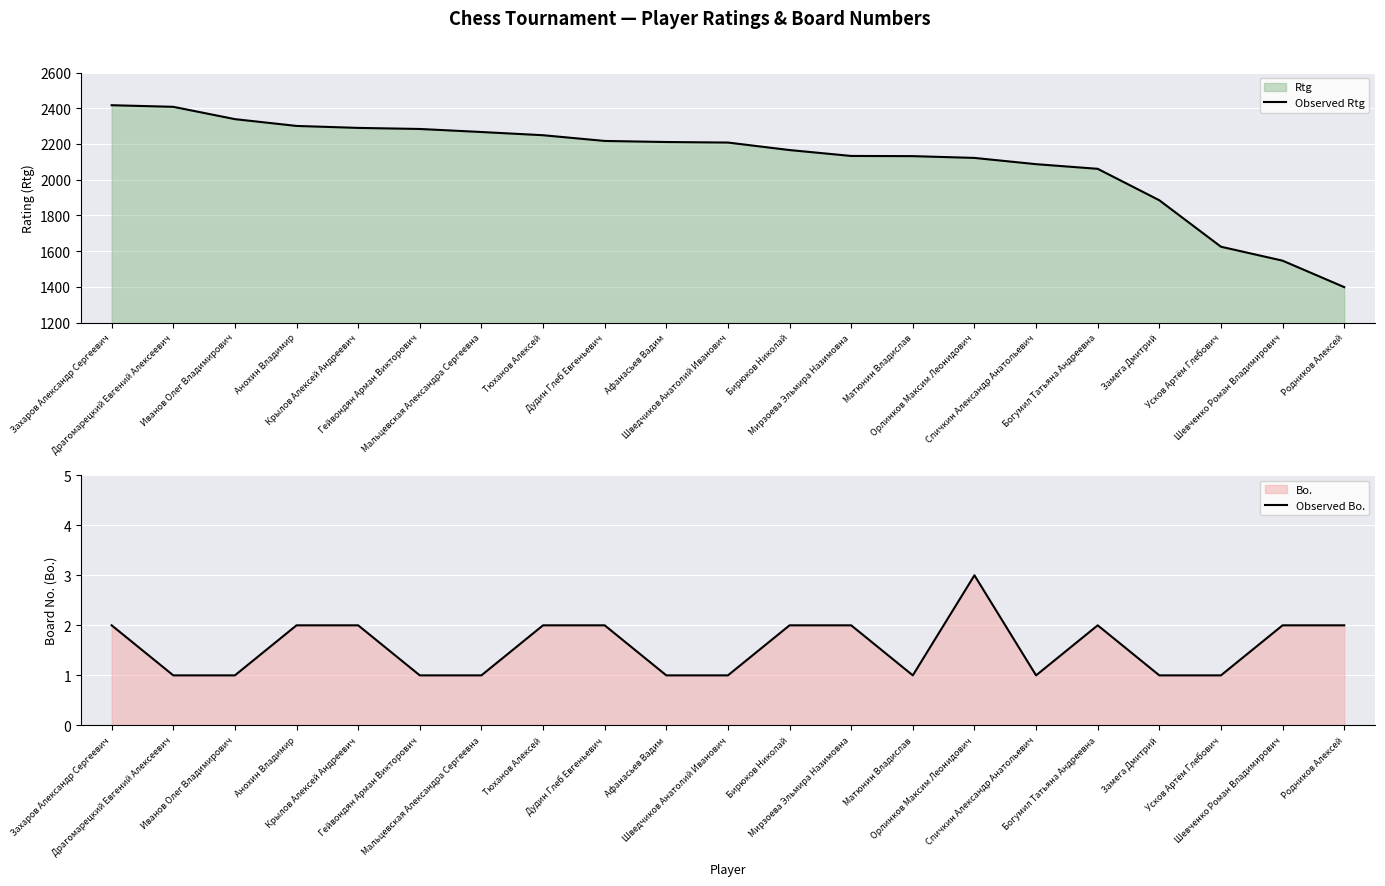

Is the value of Observed Rtg at Родников Алексей greater than the value of Observed Bo. at Шведчиков Анатолий Иванович?

Yes